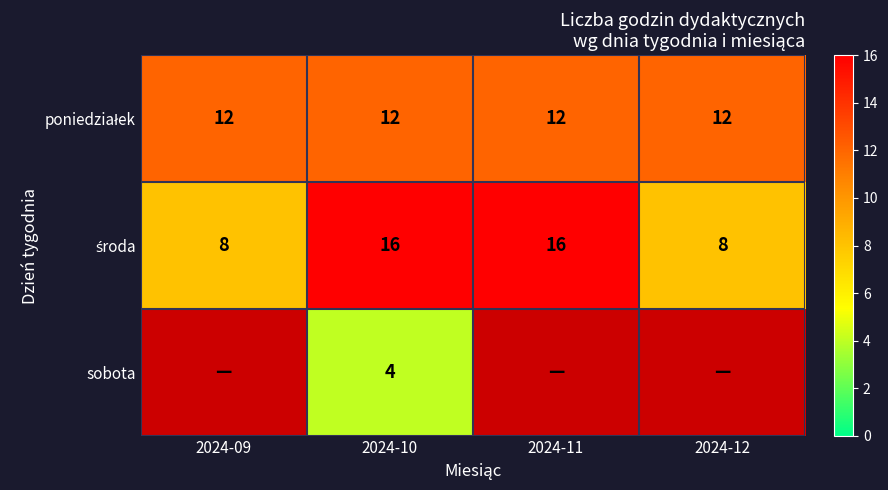

What is the difference between the highest and lowest values at 2024-10?

12